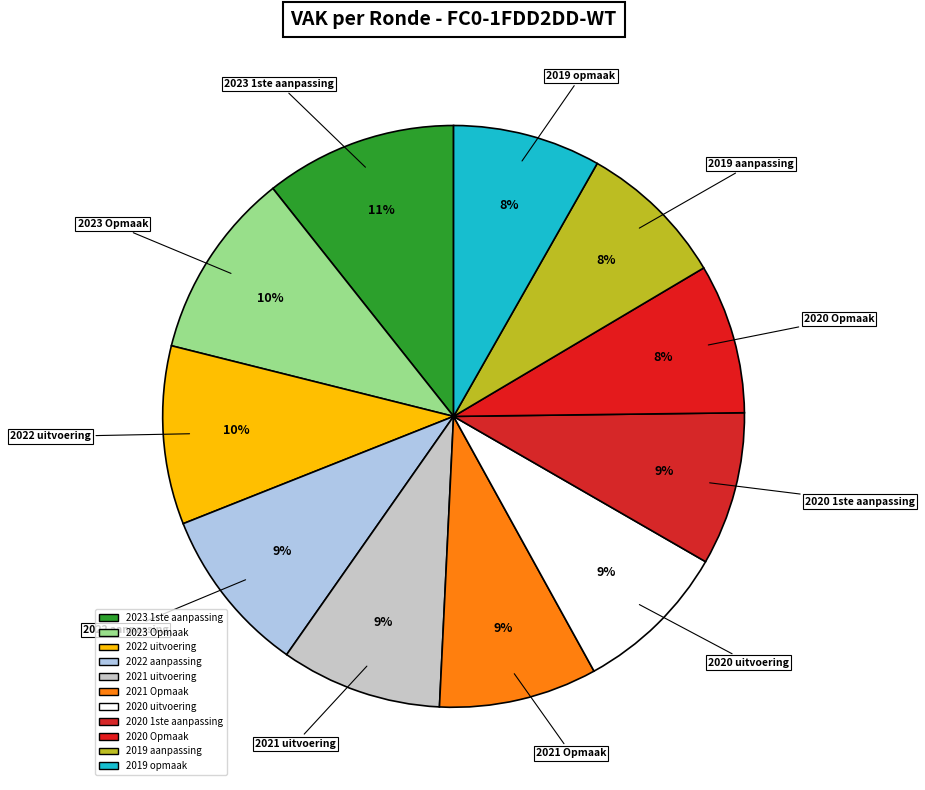

What is the change in value from 2022 uitvoering to 2022 aanpassing?

-304009